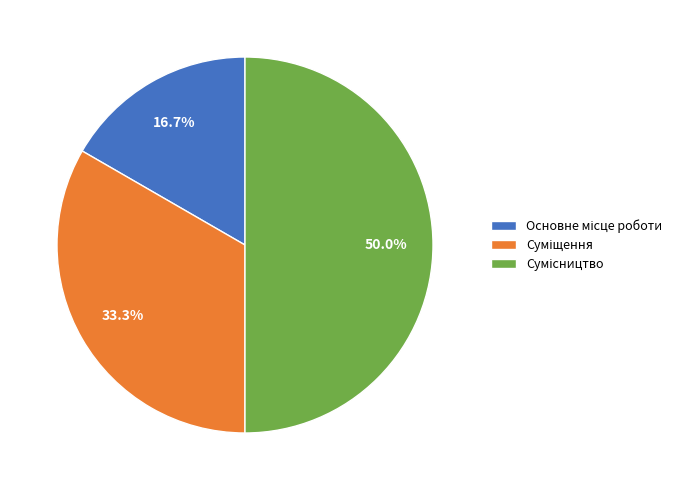

Which slice is the largest?

Сумісництво